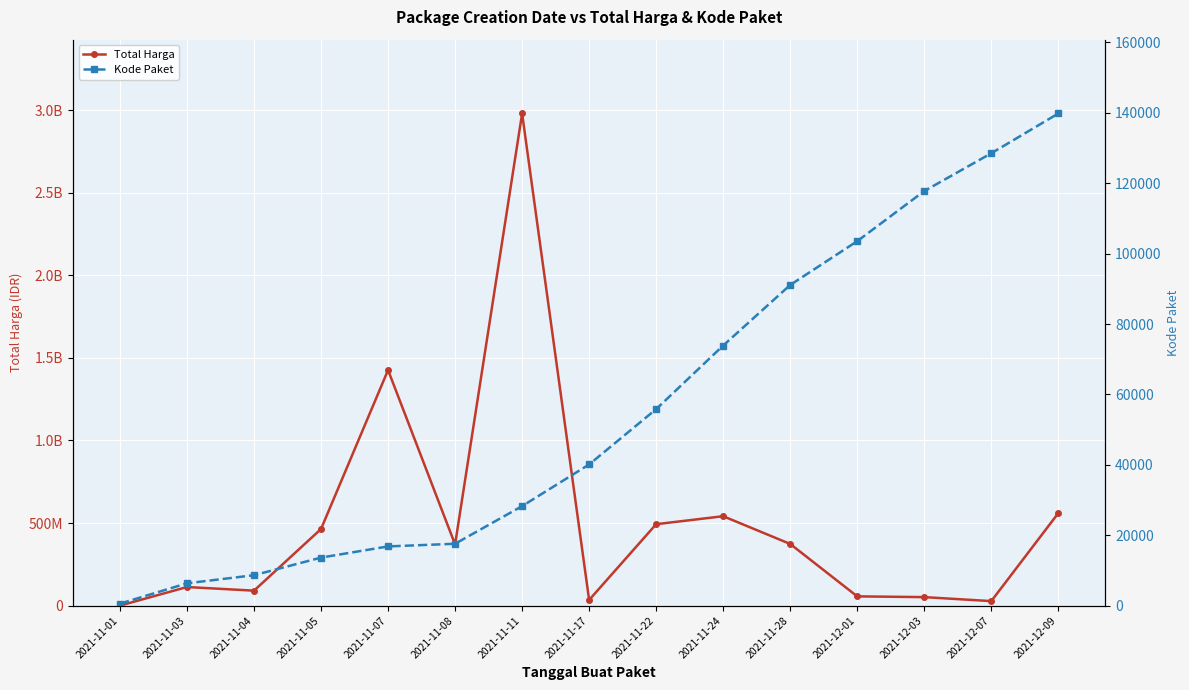

Reading left to right, transcribe all the data shown in this chart.

Total Harga: 346054	112704270	90674075	464002100	1425867900	370566000	2978963240	34292000	493000000	541327200	373404000	56152800	51601000	27412000	559971000
Kode Paket: 570	6350	8646	13652	16823	17580	28271	40112	55826	73894	91101	103541	117783	128516	139817